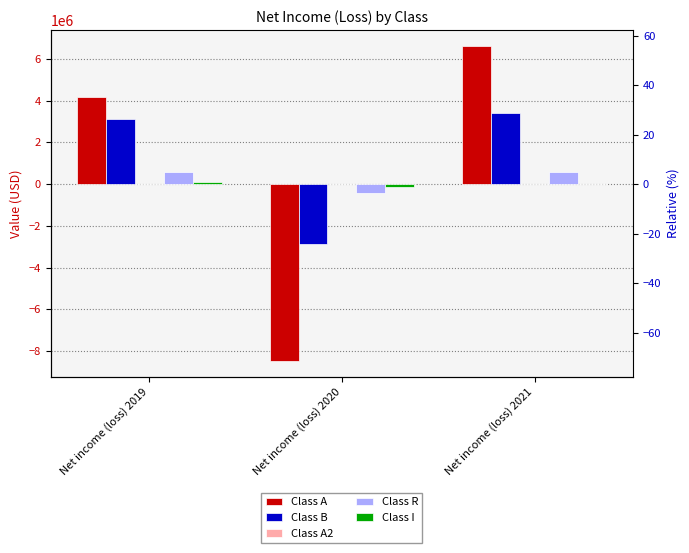

Between Net income (loss) 2019 and Net income (loss) 2020, which series saw the biggest shift?

Class A